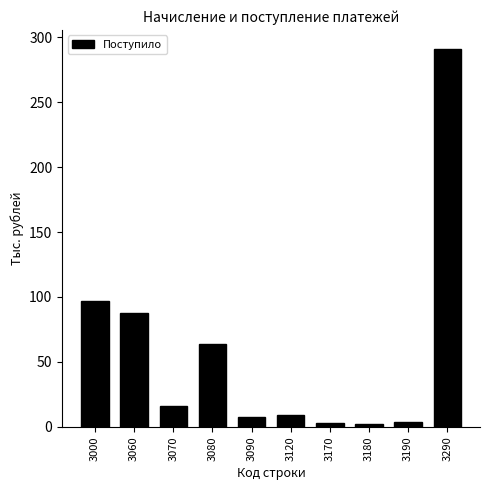

What is the change in value from 3000 to 3080?

-33